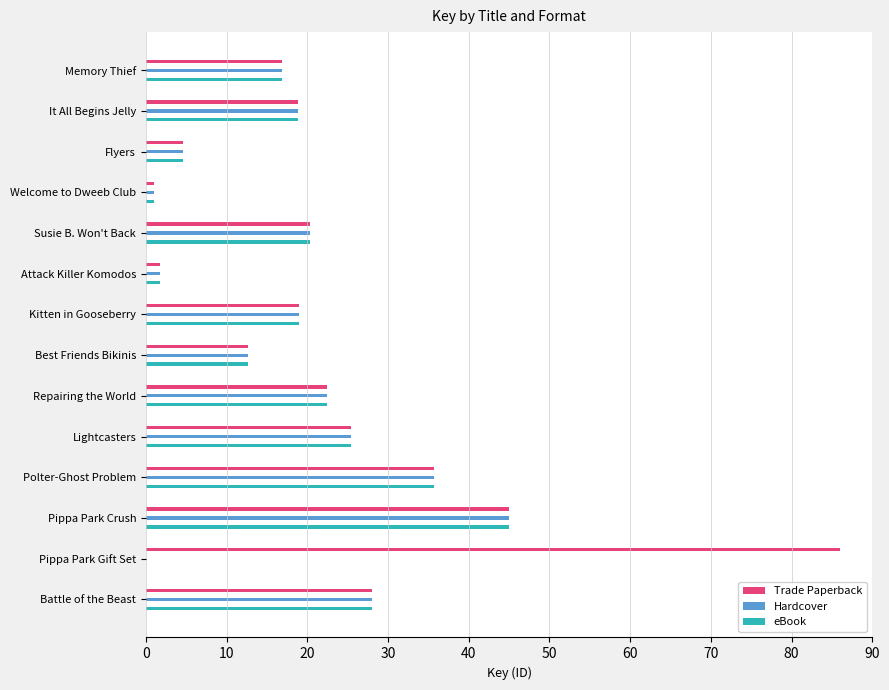

Read the Hardcover value at Polter-Ghost Problem.

35.7